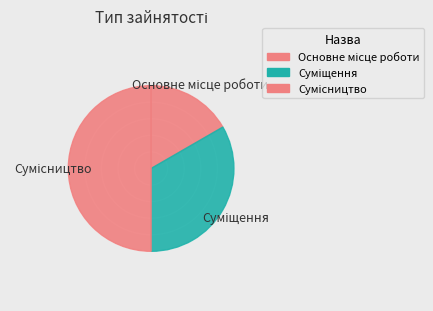

Does any single category account for the majority?

No